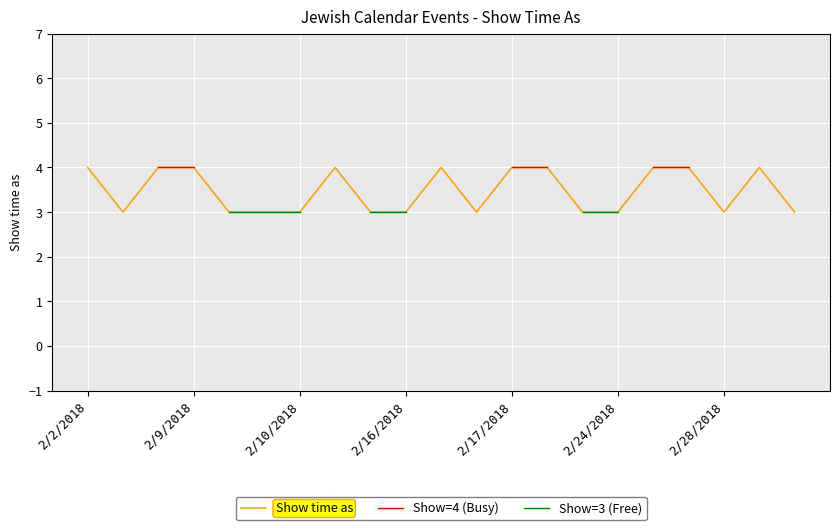

What is the lowest value of the Show time as series?

3